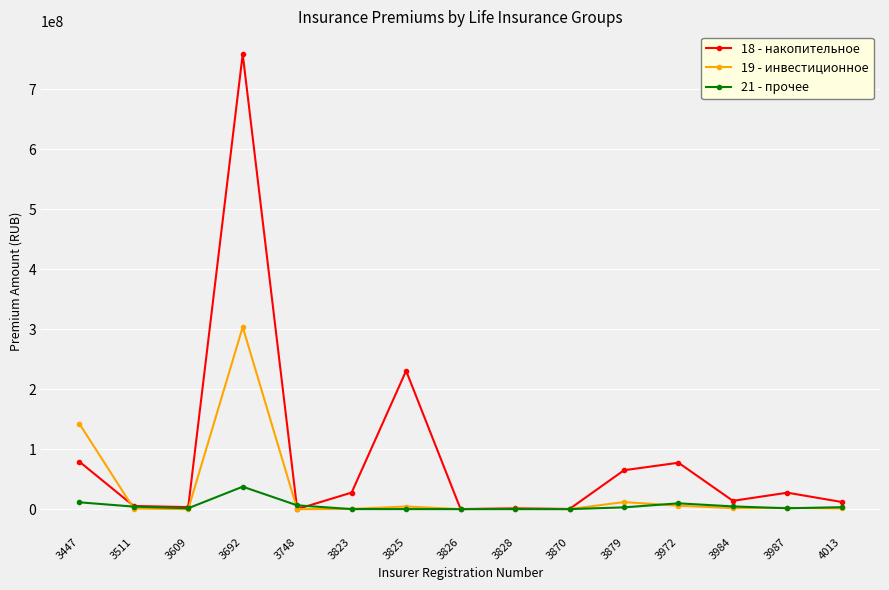

What is the value of the 19 - инвестиционное point at the 1st from the left?

142700777.9